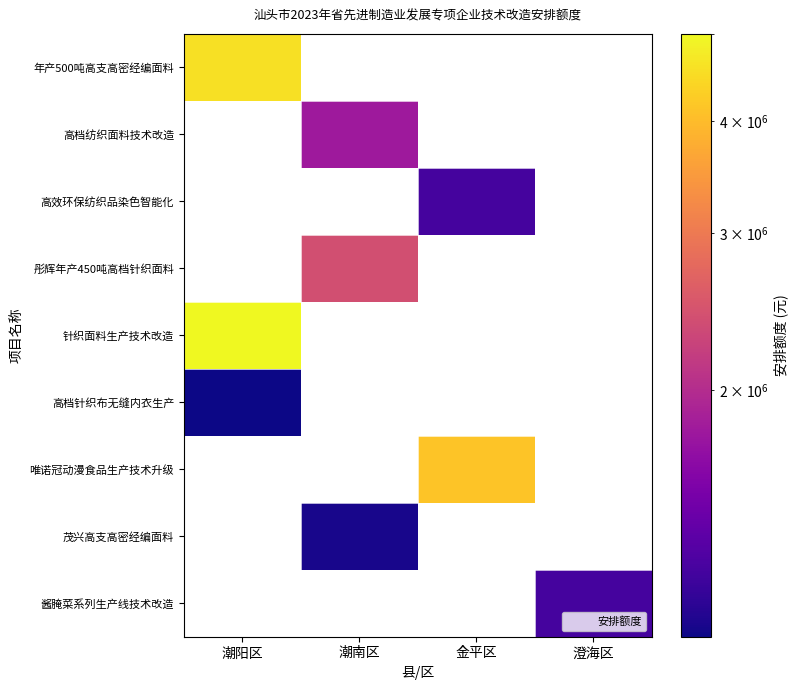

At which category does the chart reach its peak across all series?

潮阳区